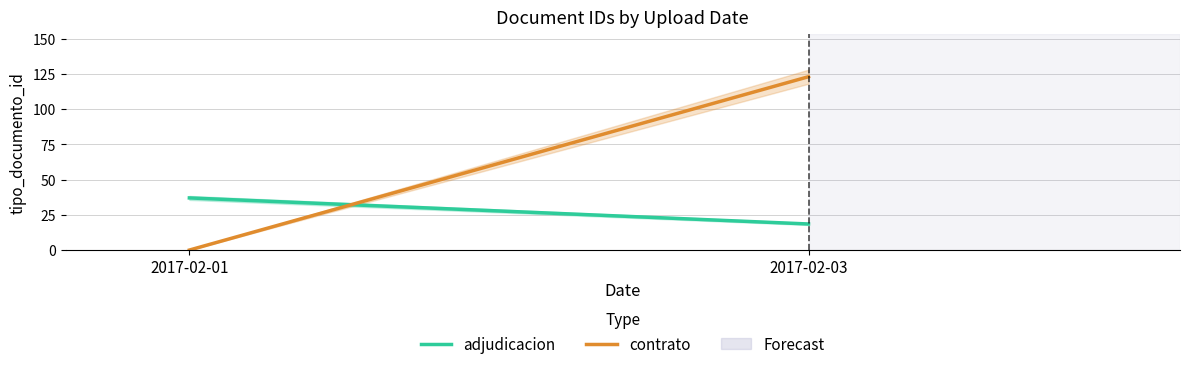

The contrato series shows -64.4 at 2017-02-01. True or false?

False